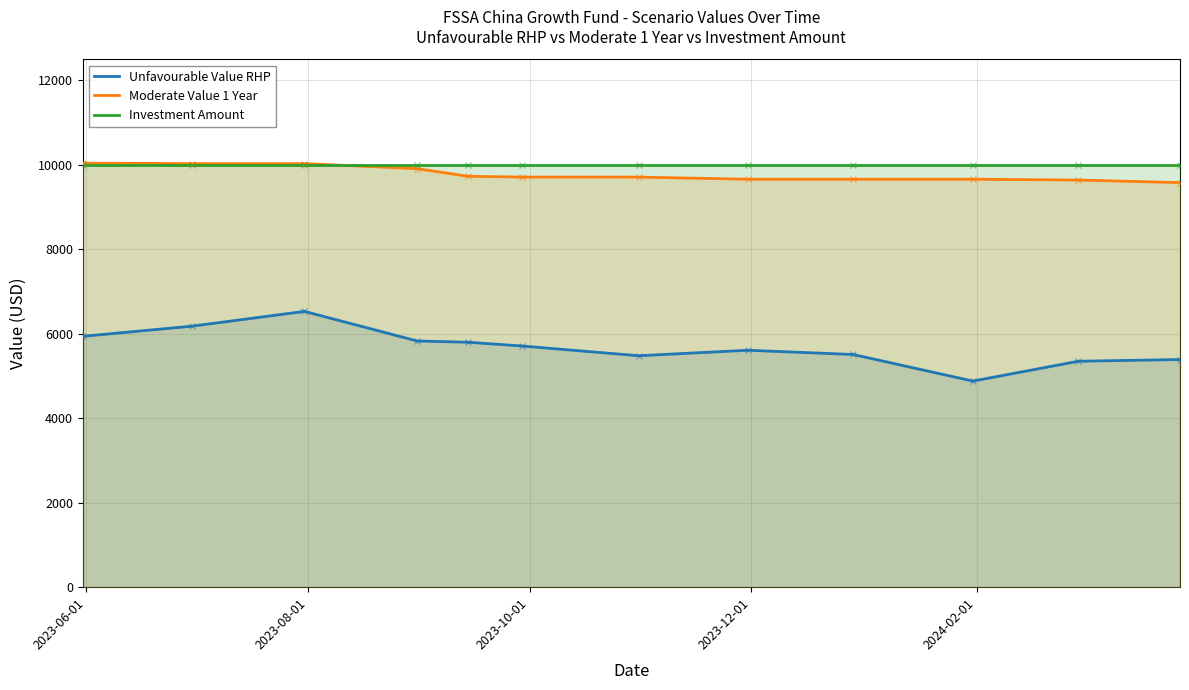

What is the smallest value displayed?

4880